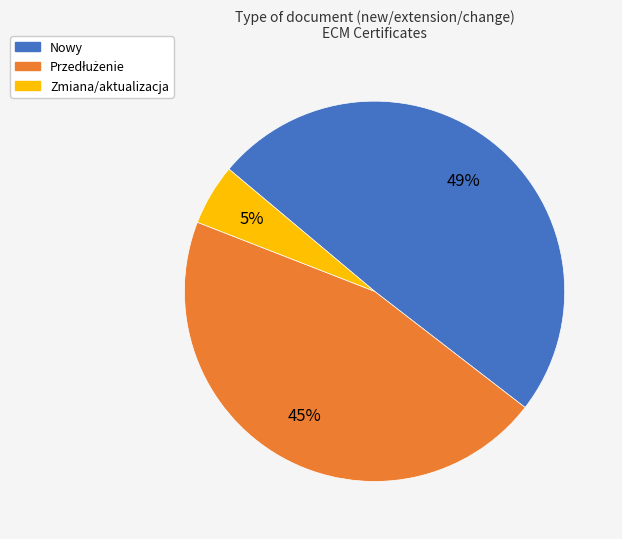

Which has a higher value, Zmiana/aktualizacja or Nowy?

Nowy